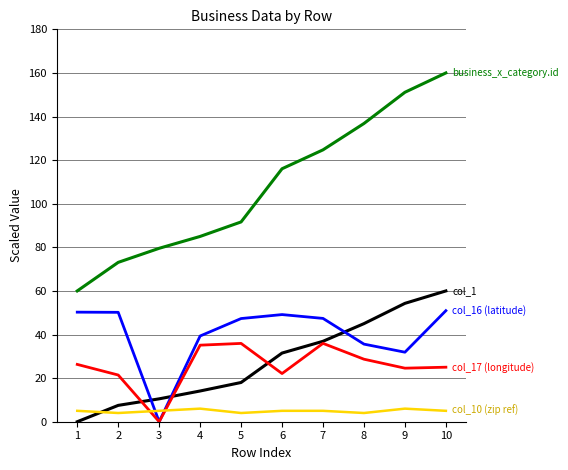

What is the difference between the highest and lowest values at 7?

119.7